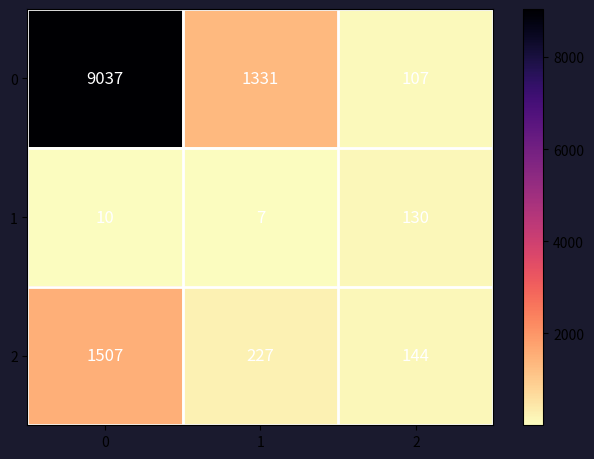

What is the total value across all series at 1?

1565